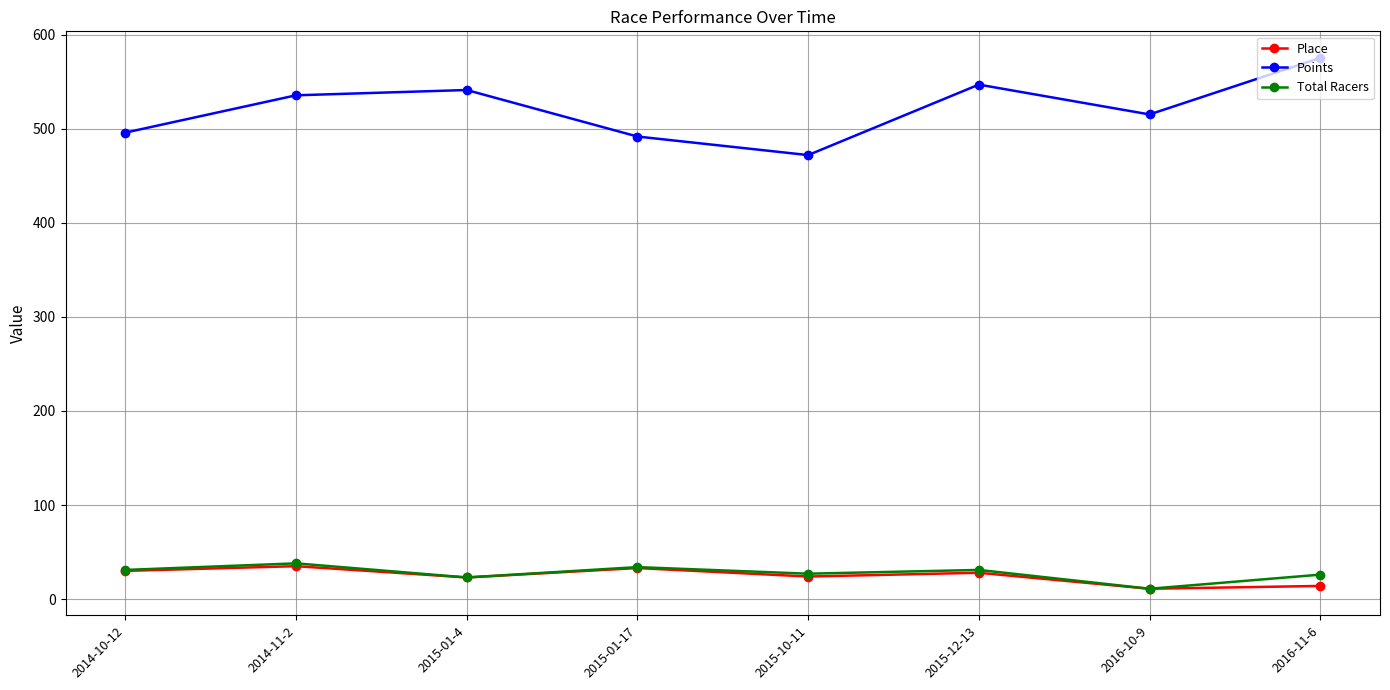

In Points, how many points are lower than both neighbors (excluding endpoints)?

2